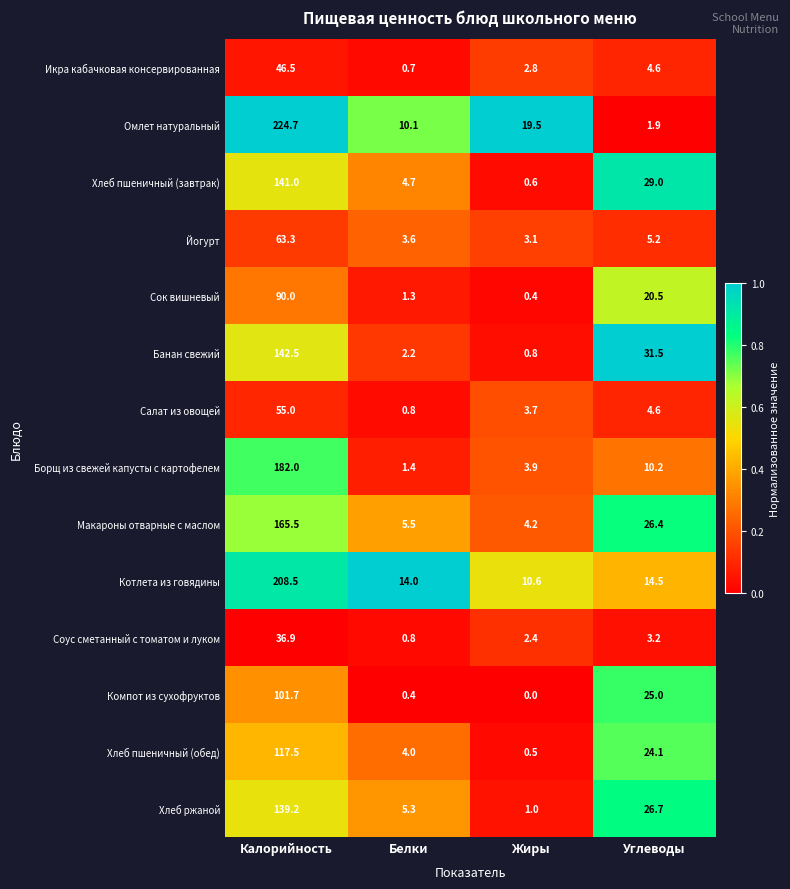

Is the value of Омлет натуральный at Калорийность greater than the value of Макароны отварные с маслом at Калорийность?

Yes